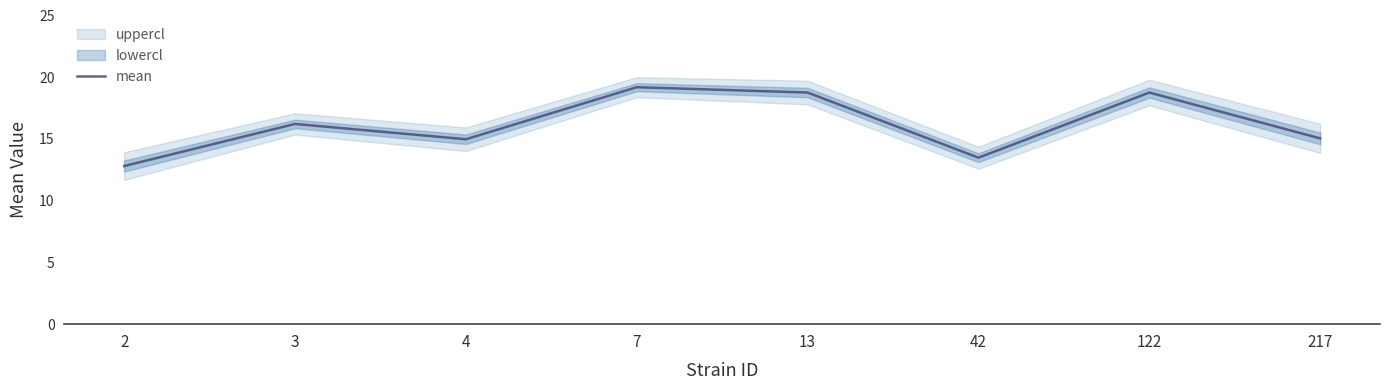

What is the value of the 7th point from the left?

18.8